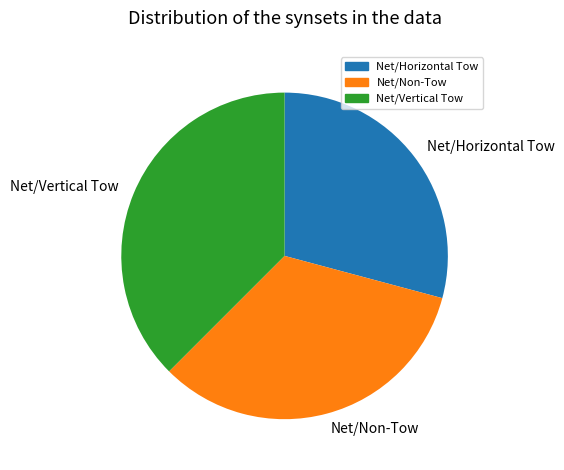

Rank the categories by value from lowest to highest.

Net/Horizontal Tow, Net/Non-Tow, Net/Vertical Tow